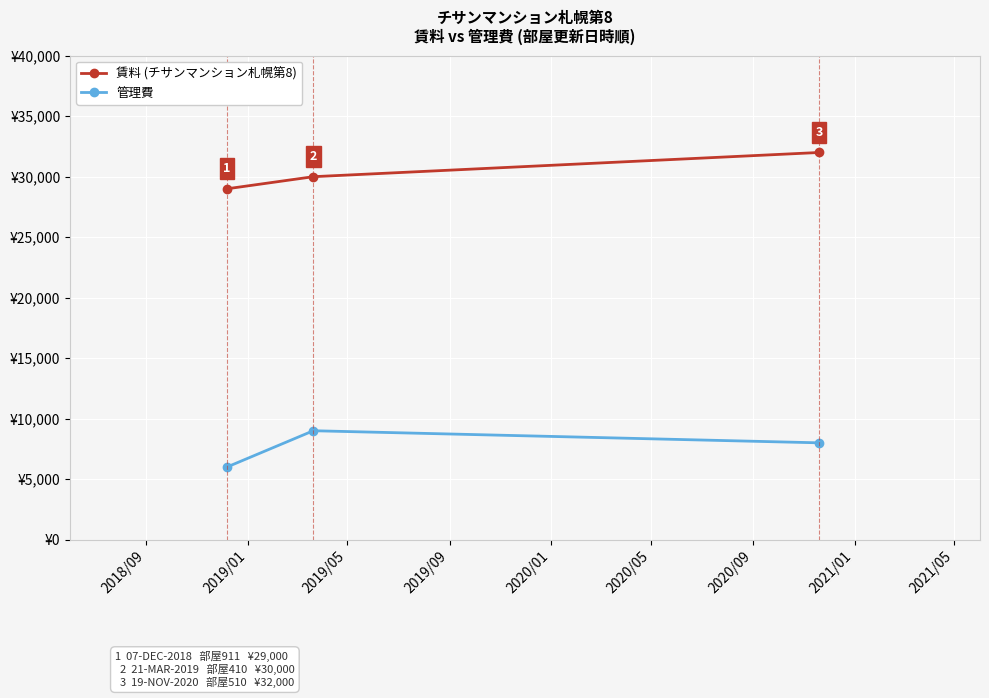

Which series has the largest total across all categories?

賃料 (チサンマンション札幌第8)